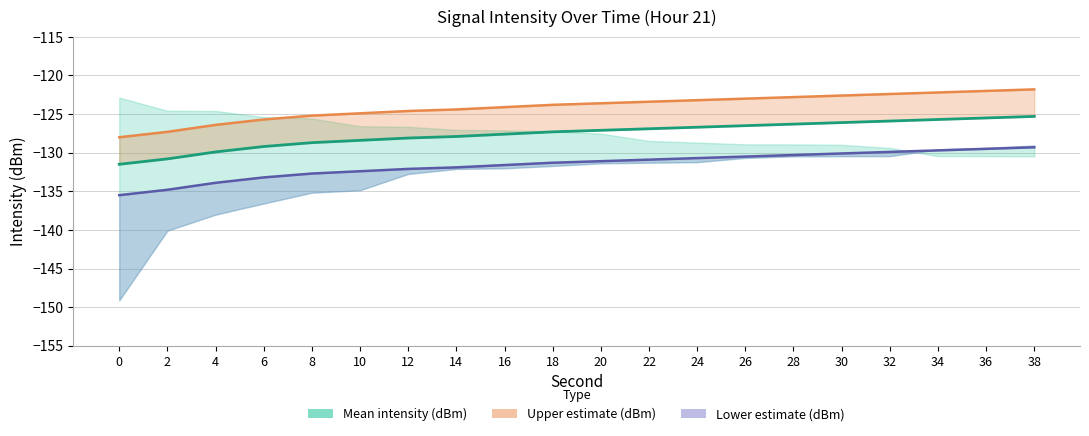

How many lines are shown in the chart?

3